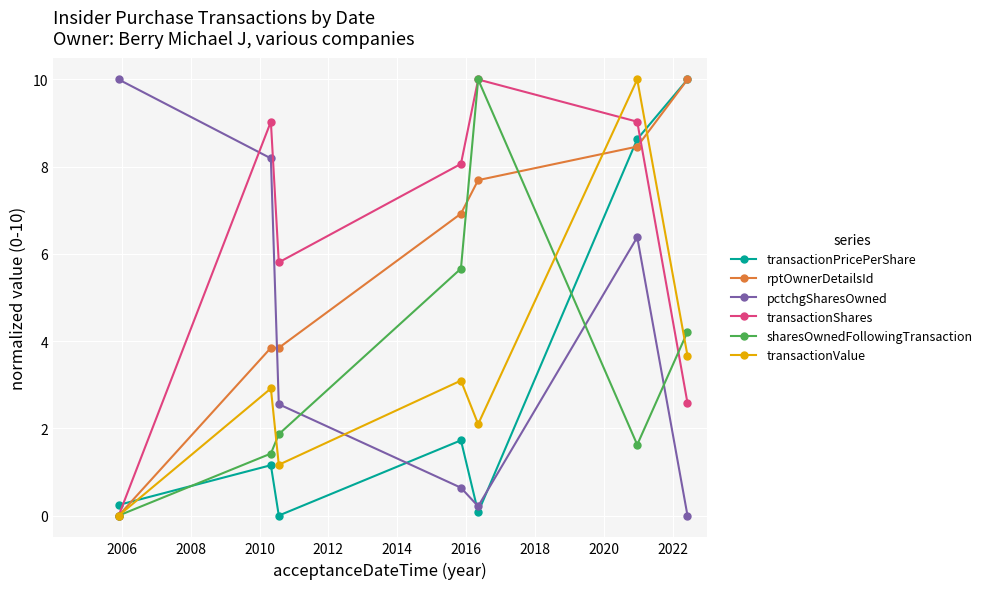

How many distinct data groups are displayed?

6